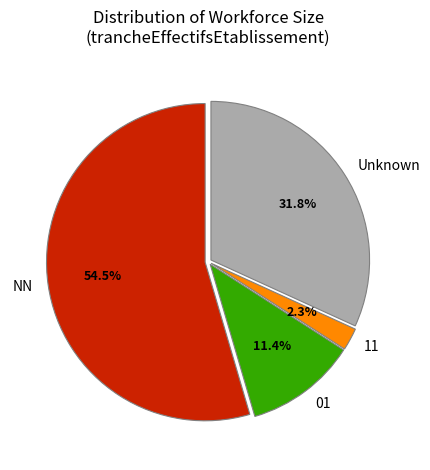

What portion of the pie excludes 11?

97.7%